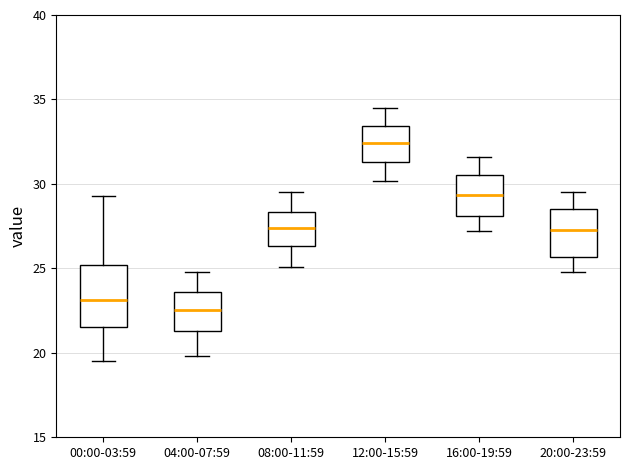

Reading left to right, transcribe this box plot: for each box, give where its median line is, the range the box spans, and where its two whiskers end, as read against the y-axis. The values are not printed on the chart, so give them approximately, as read against the axis.

00:00-03:59: median 23.0, box 21.5 to 25.0, whiskers 19.5 to 29.5
04:00-07:59: median 22.5, box 21.5 to 23.5, whiskers 20.0 to 25.0
08:00-11:59: median 27.5, box 26.5 to 28.5, whiskers 25.0 to 29.5
12:00-15:59: median 32.5, box 31.5 to 33.5, whiskers 30.0 to 34.5
16:00-19:59: median 29.5, box 28.0 to 30.5, whiskers 27.0 to 31.5
20:00-23:59: median 27.5, box 25.5 to 28.5, whiskers 25.0 to 29.5